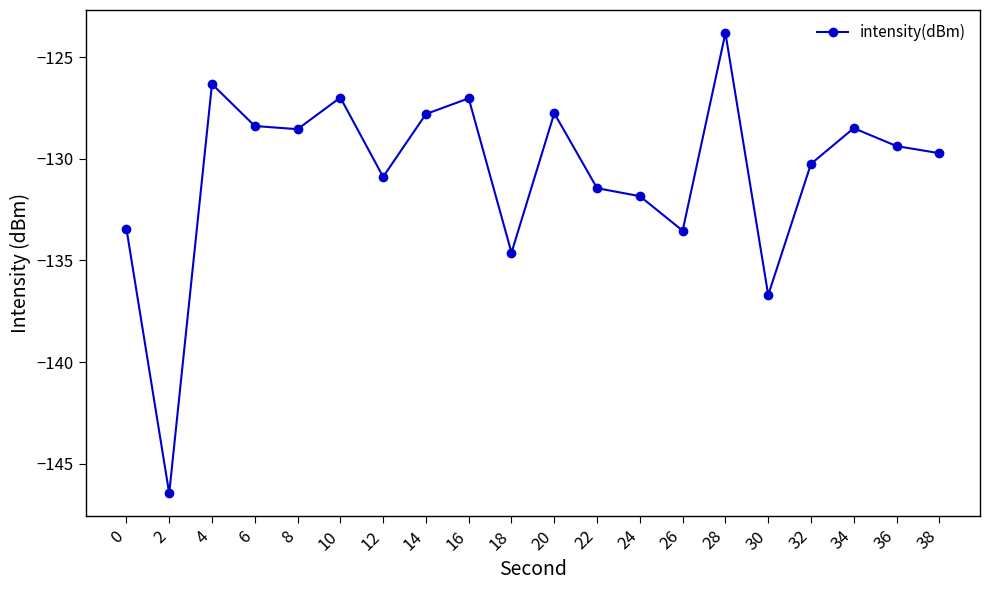

At which label does the data first exceed -129?

4